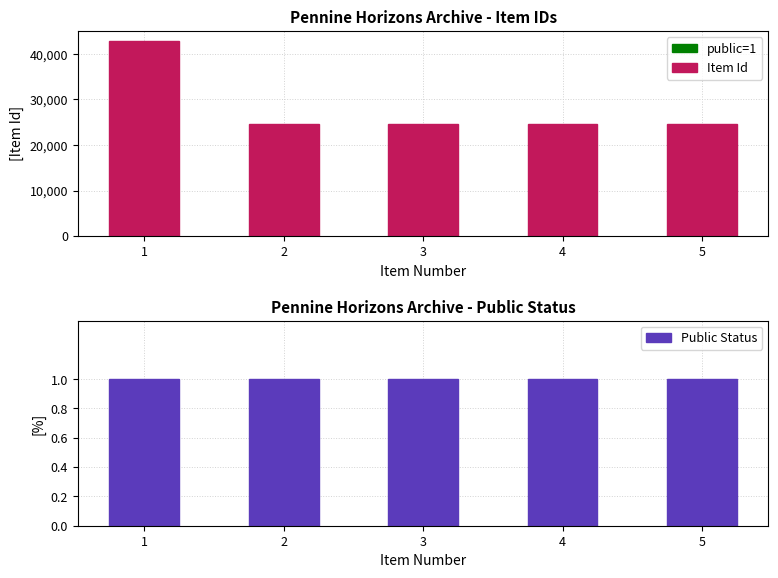

The Item Id series shows 40462 at 4. True or false?

False